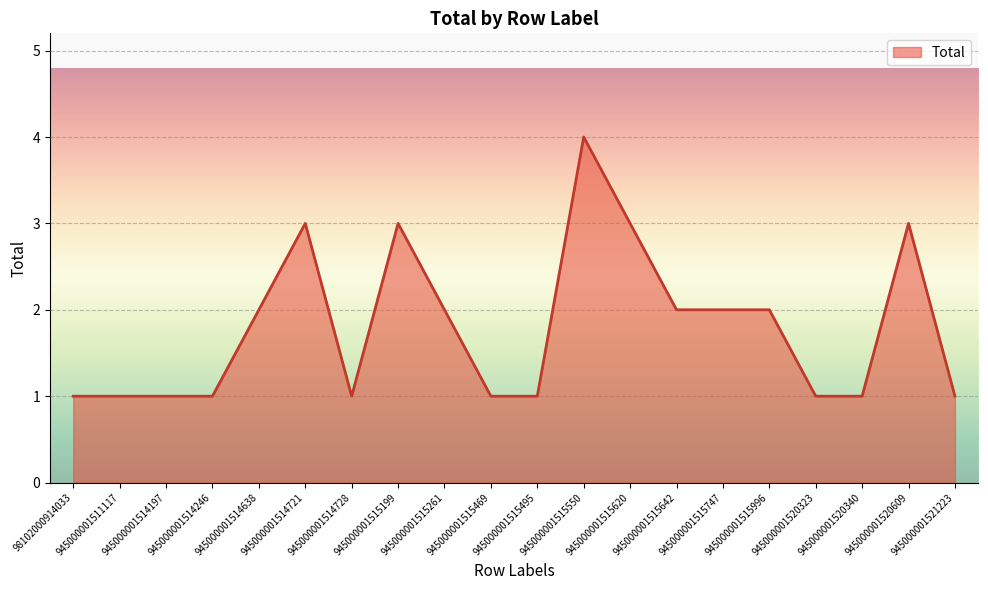

What is the approximate value at 945000001514721?

3